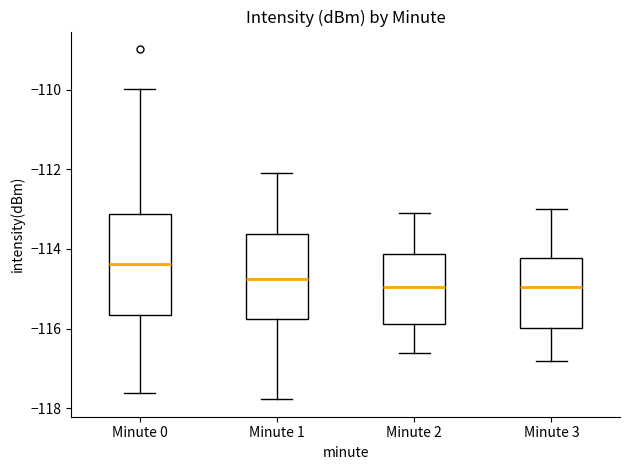

Reading left to right, read every box against the y-axis: the position of its median line, the range the box covers, and the ends of its whiskers. The values are not printed on the chart, so give them approximately, as read against the axis.

Minute 0: median -114.4, box -115.6 to -113.2, whiskers -117.6 to -110.0
Minute 1: median -114.8, box -115.8 to -113.6, whiskers -117.8 to -112.0
Minute 2: median -115.0, box -115.8 to -114.2, whiskers -116.6 to -113.0
Minute 3: median -115.0, box -116.0 to -114.2, whiskers -116.8 to -113.0